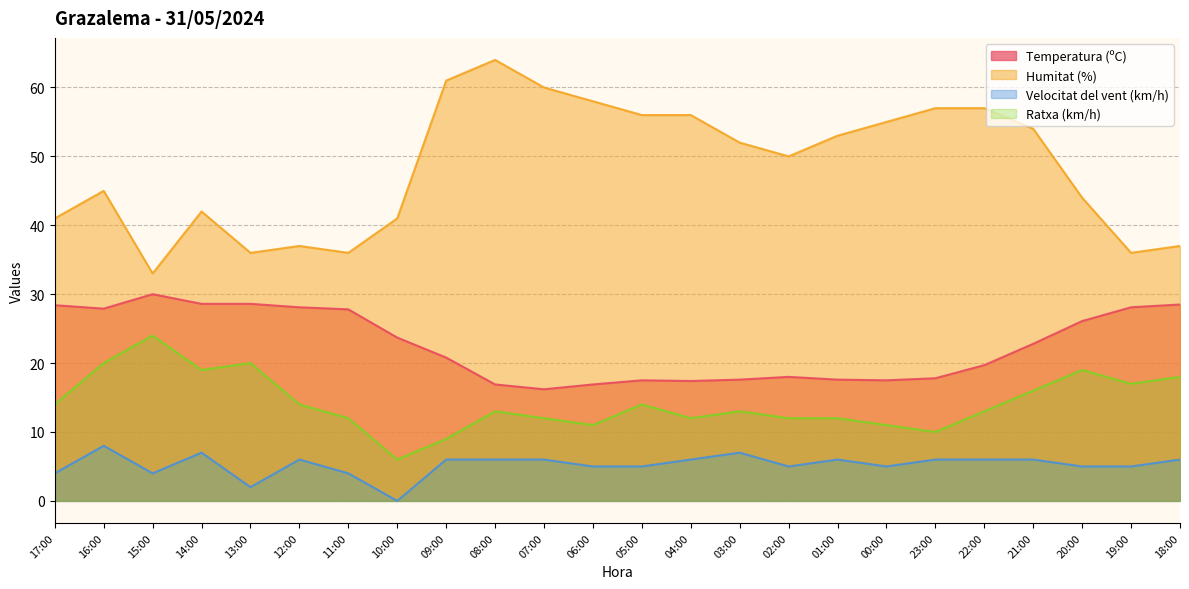

How many interior local peaks does the Ratxa (km/h) series have?

6